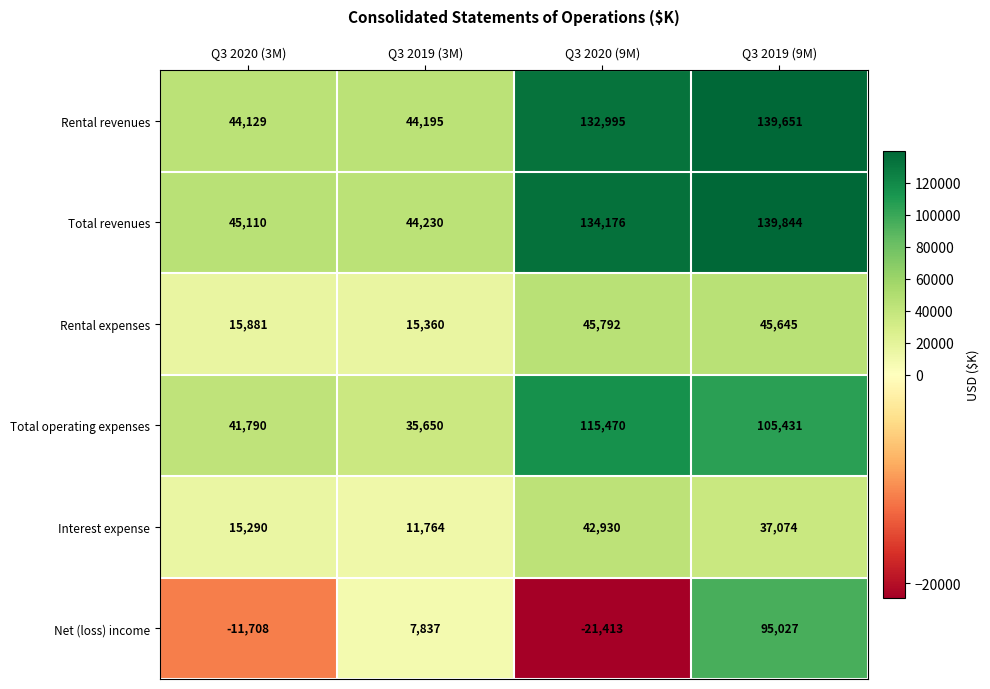

Read the Total operating expenses value at Q3 2019 (3M).

35650